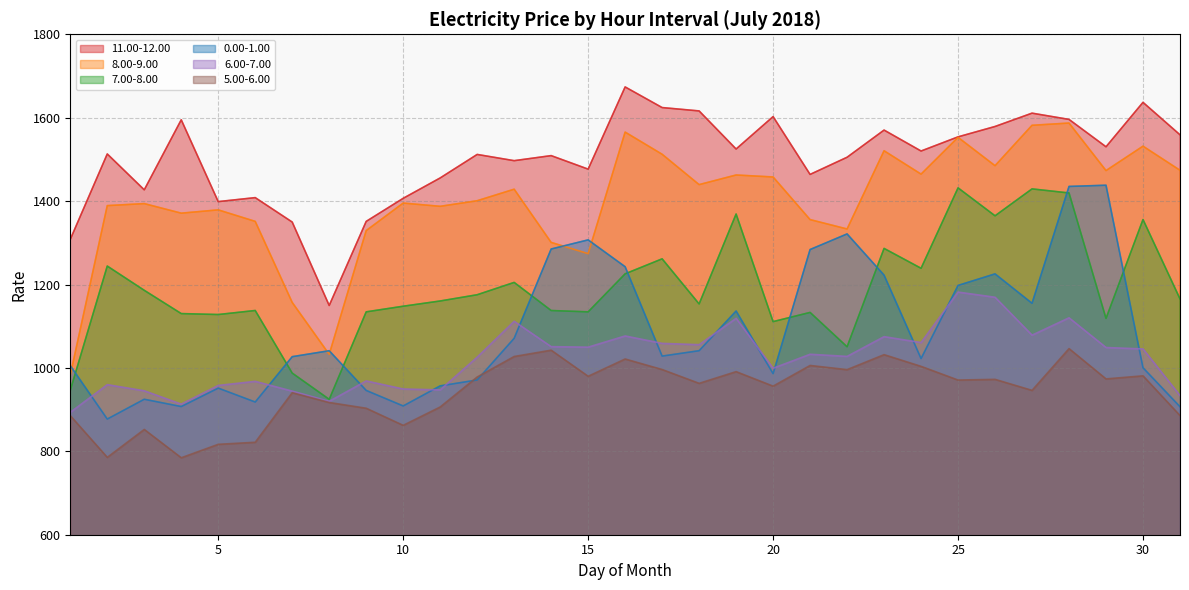

At which category is the sum across all series the highest?

28